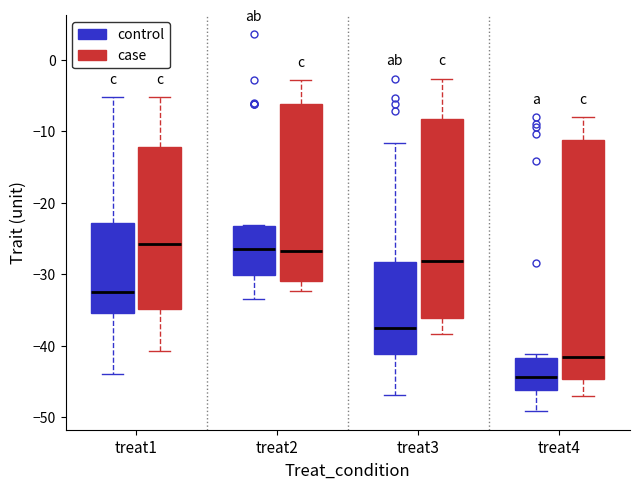

Where does the lower whisker of the box for treat1 (case) end on the y-axis? The values are not printed on the chart, so give them approximately, as read against the axis.

-41